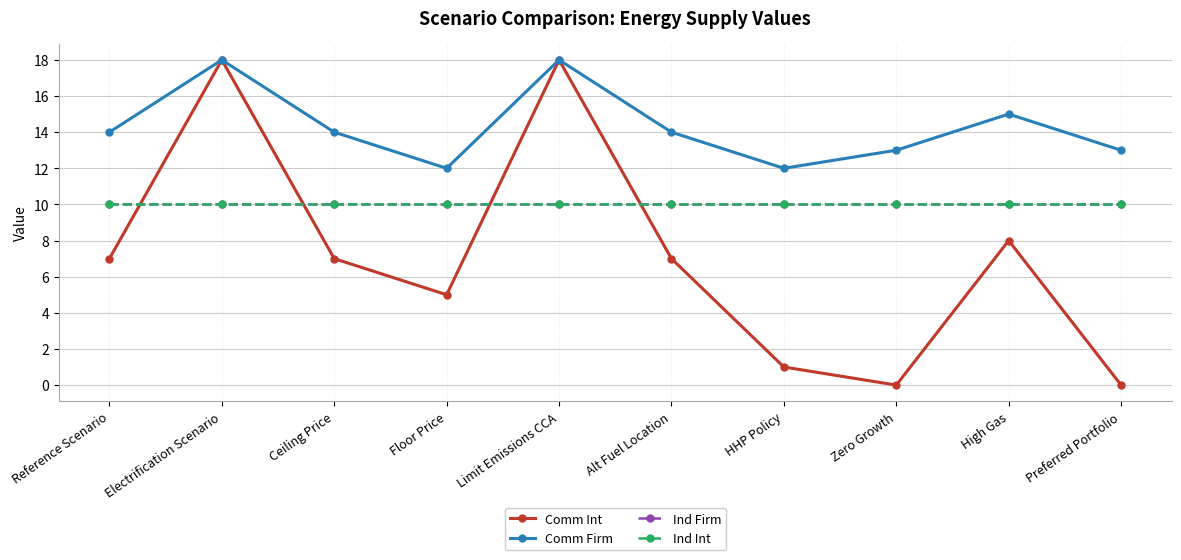

Which label corresponds to the largest value in the chart?

Electrification Scenario